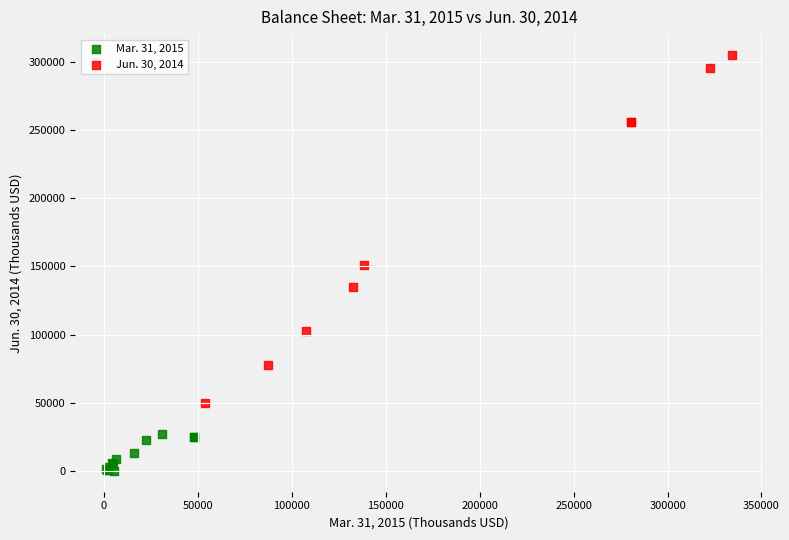

Which series has the widest spread of Y values?

Jun. 30, 2014